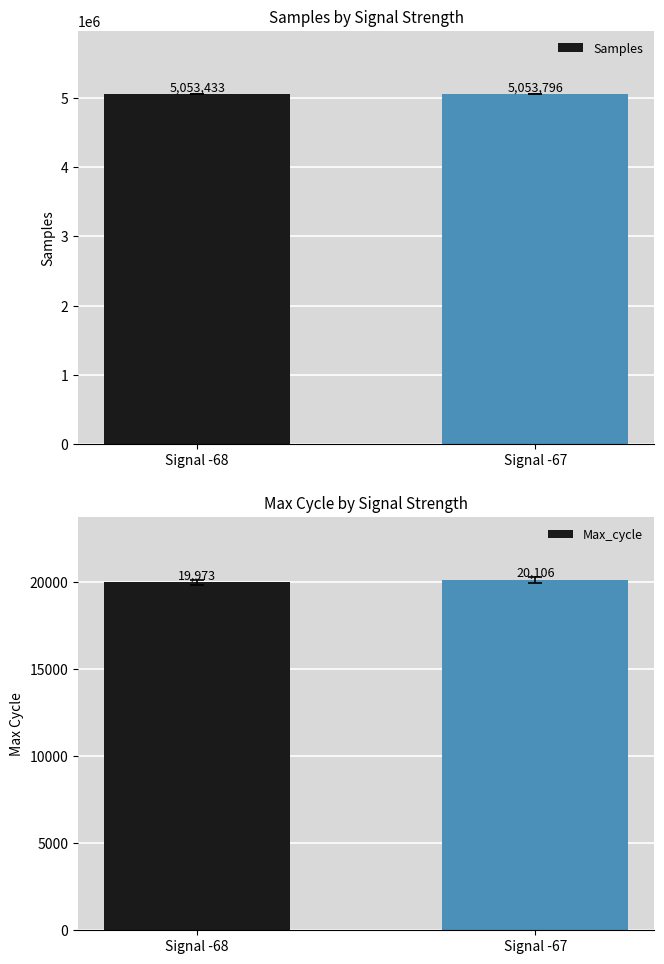

At which category is the sum across all series the highest?

Signal -67